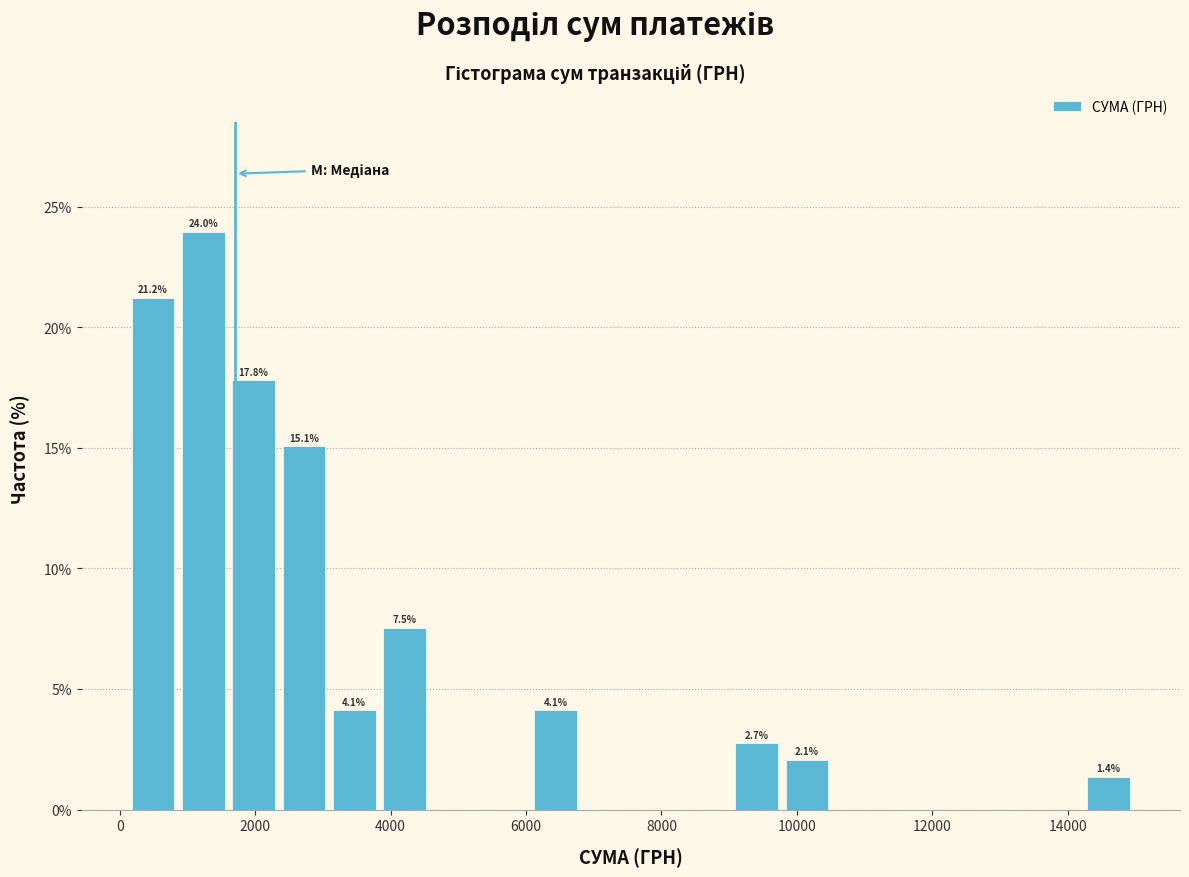

Around what value on the x-axis is the tallest bar? Give the approximate position of its centre, as read against the axis.

1200